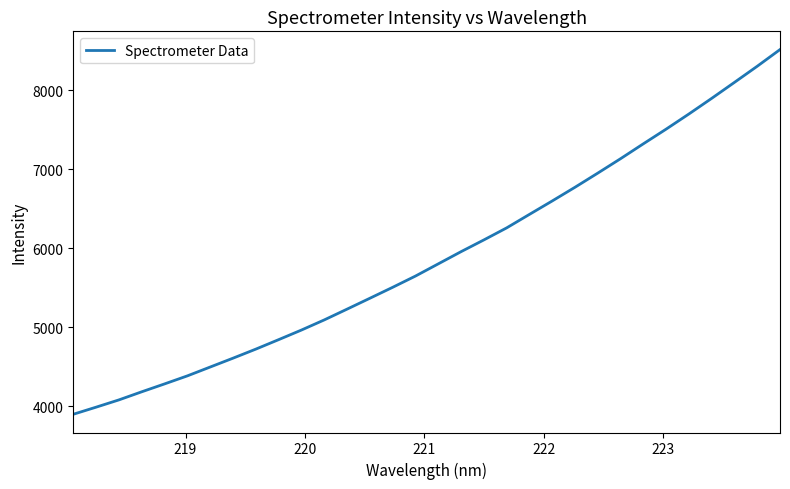

True or false: there are more than 1 points higher than both neighbors.

False